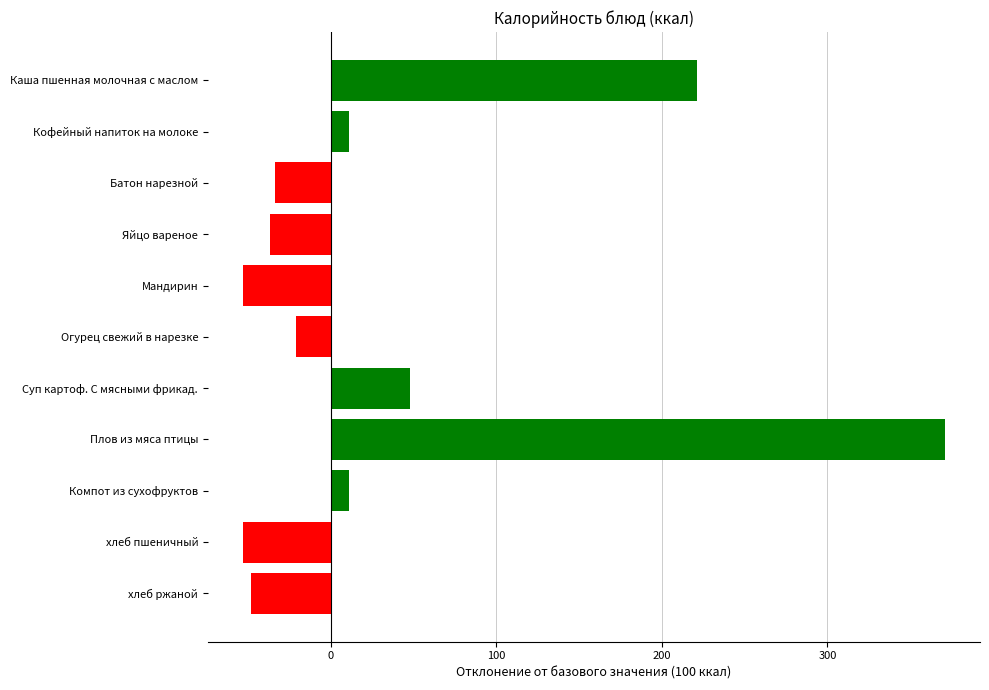

Which category has the highest value across all series?

Плов из мяса птицы